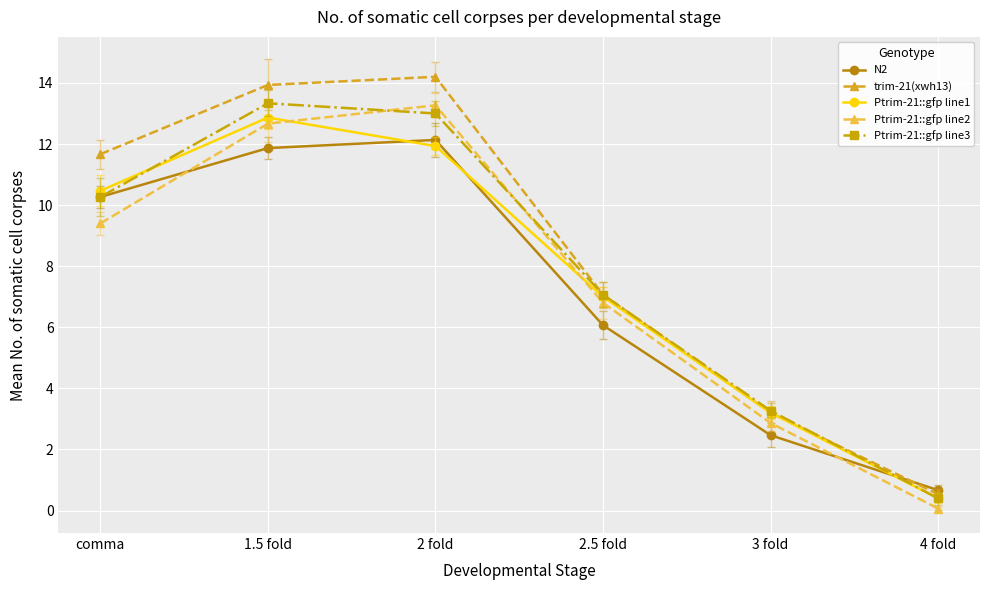

Which series changed the most between 2 fold and 4 fold?

trim-21(xwh13)